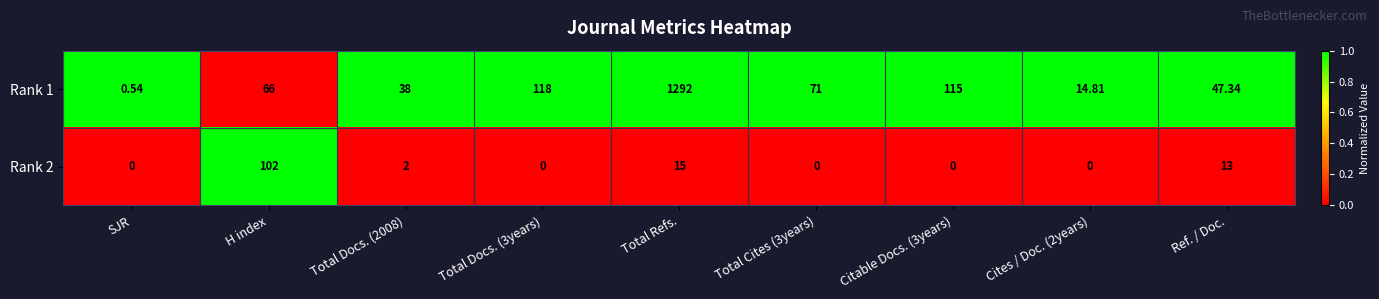

At which label does Rank 1 reach its minimum?

SJR